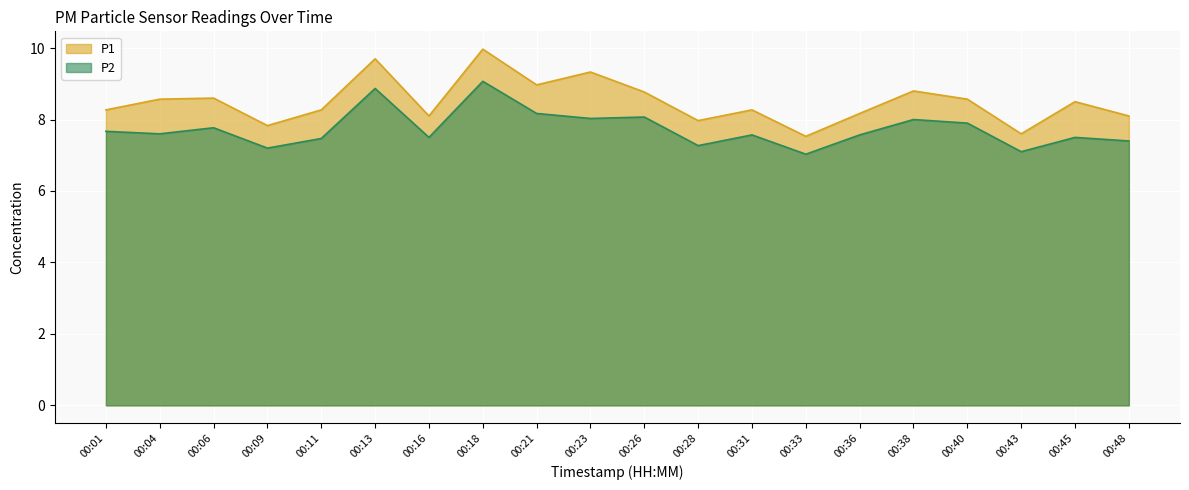

Is the value of P2 at 00:33 greater than the value of P1 at 00:33?

No